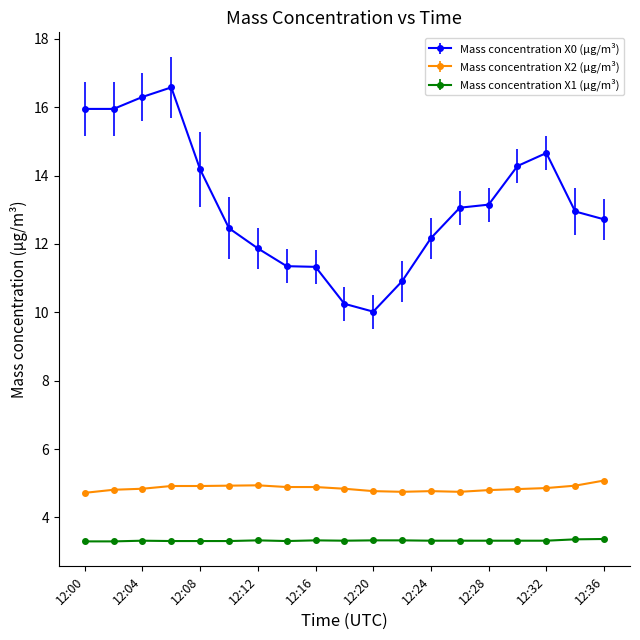

True or false: Mass concentration X2 (μg/m³) and Mass concentration X1 (μg/m³) cross at least once.

False